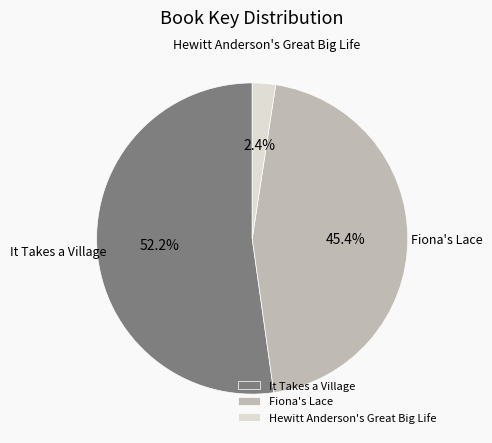

Which has a higher value, It Takes a Village or Hewitt Anderson's Great Big Life?

It Takes a Village